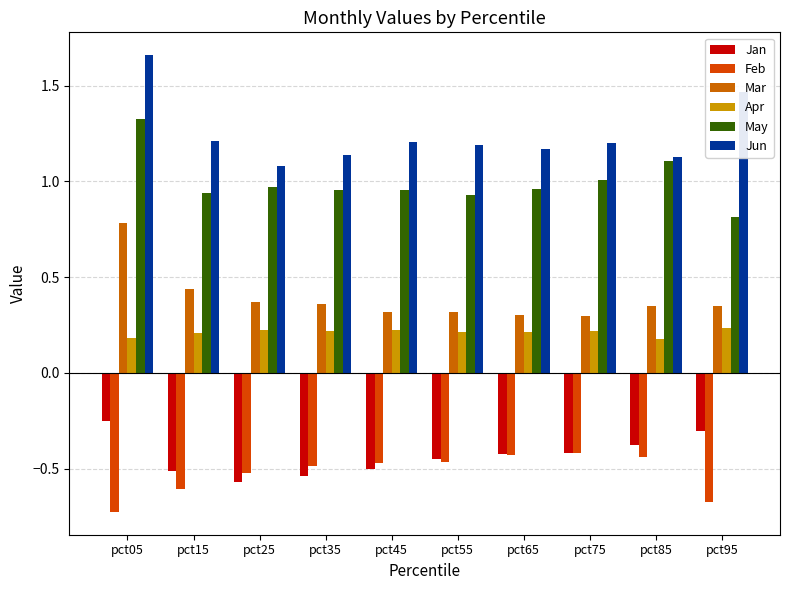

True or false: Feb has a value of -0.4 at pct85.

True